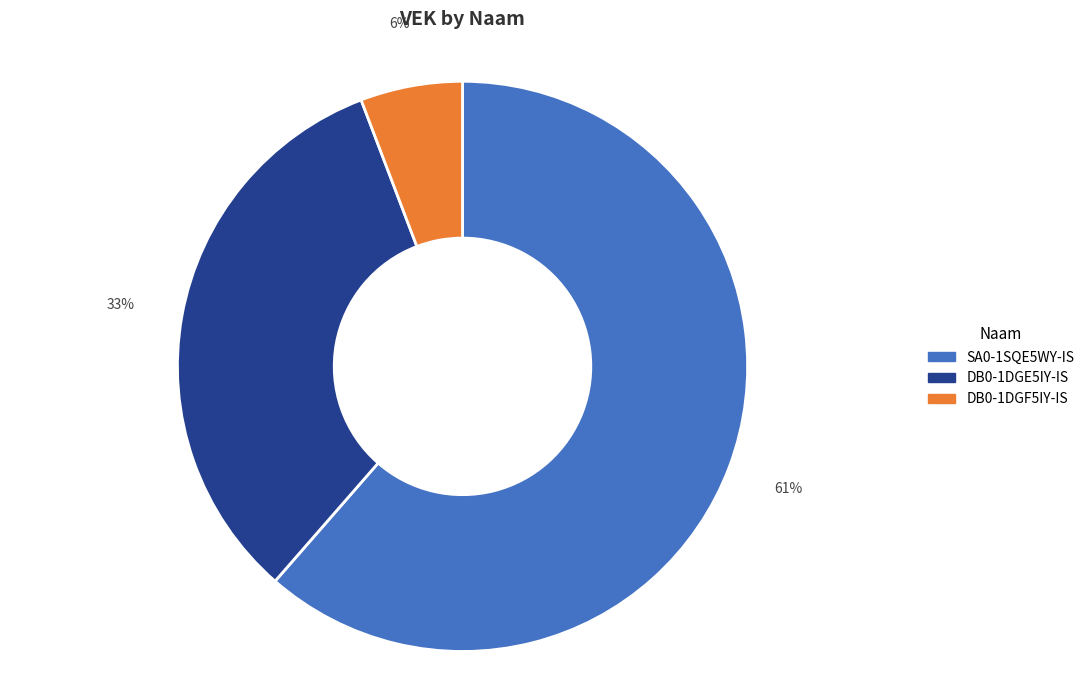

To the nearest percent, what is the average slice percentage?

33%